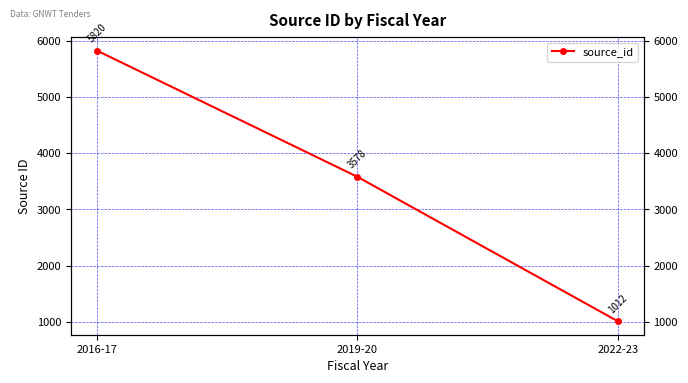

The value at 2016-17 is 5820. True or false?

True